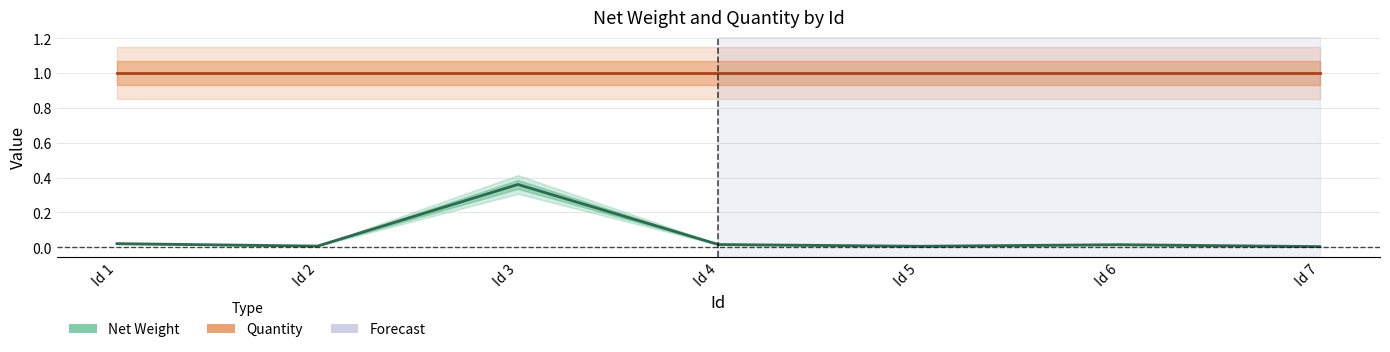

The value of Quantity at Id 2 is 1.0. True or false?

True